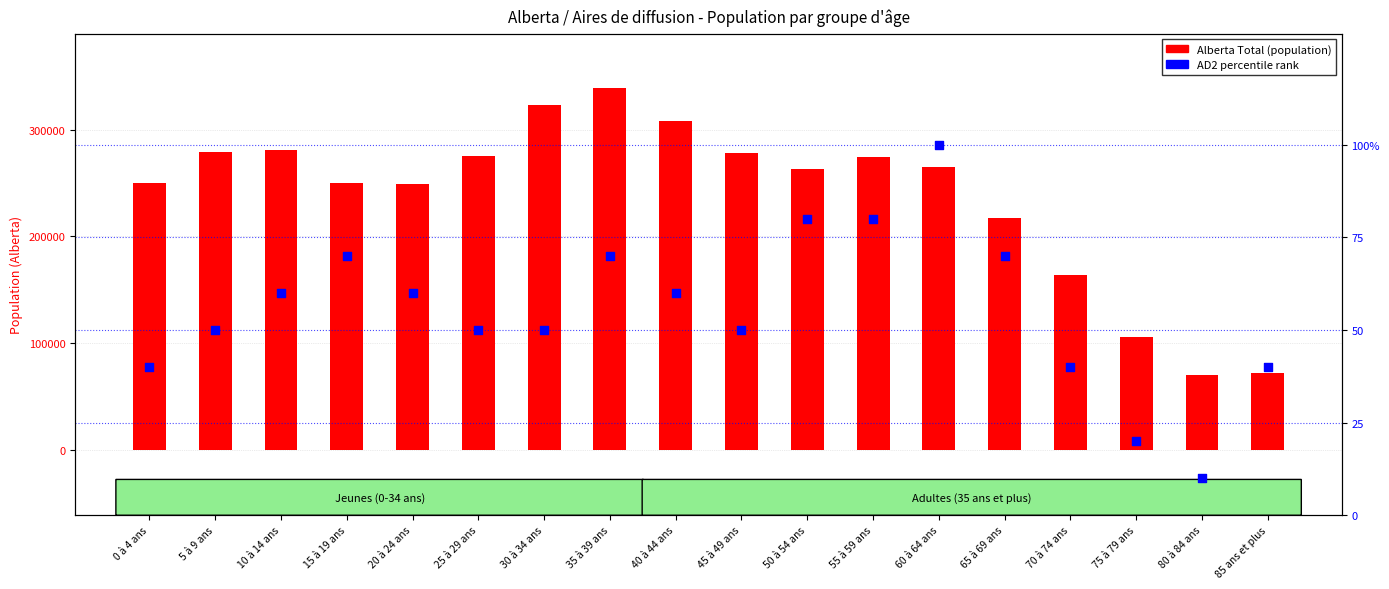

Which series contains the highest Y value?

Alberta Total